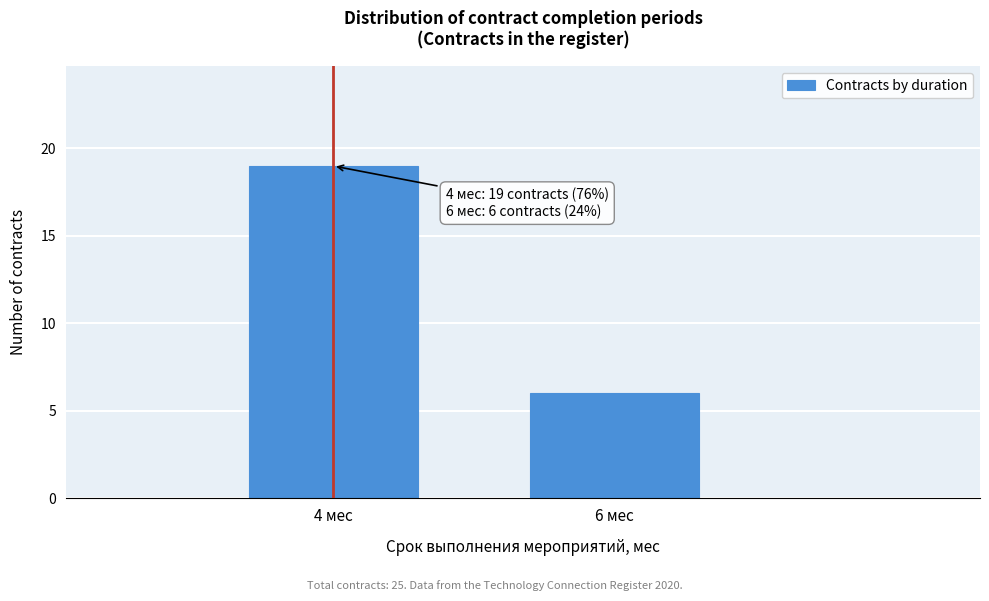

Reading left to right, what are all the values shown in this chart?

19	6